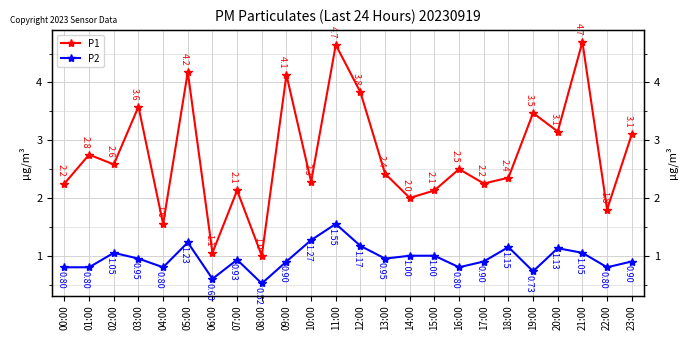

Rank the series by their maximum value, from lowest to highest.

P2, P1